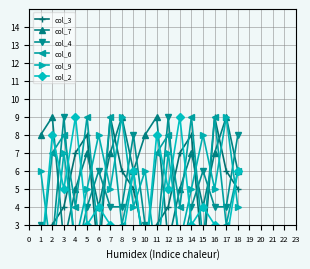

What is the difference between the second highest and minimum values in the col_9 series?

8